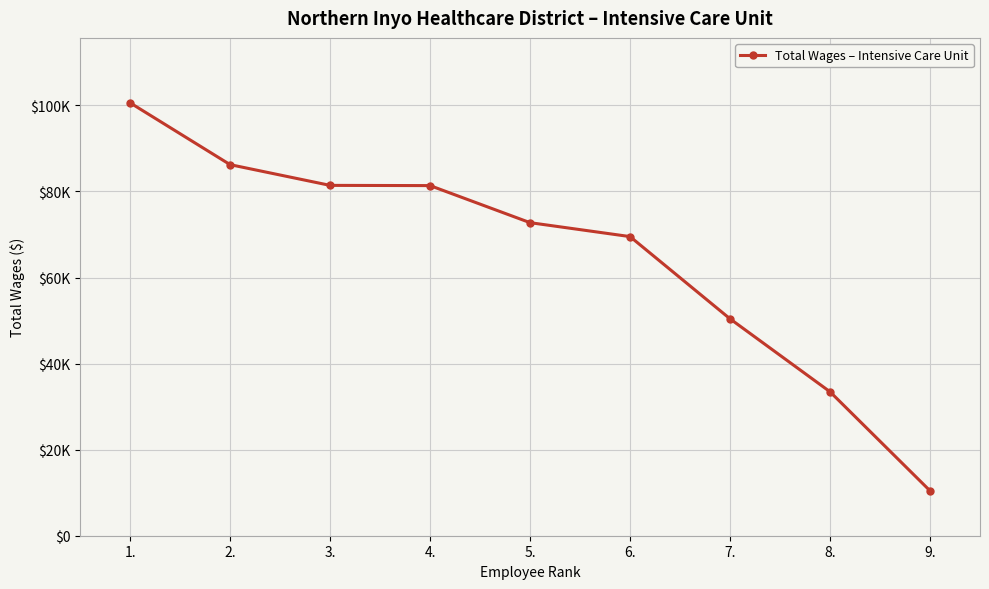

What is the change in value from 3. to 8.?

-47958